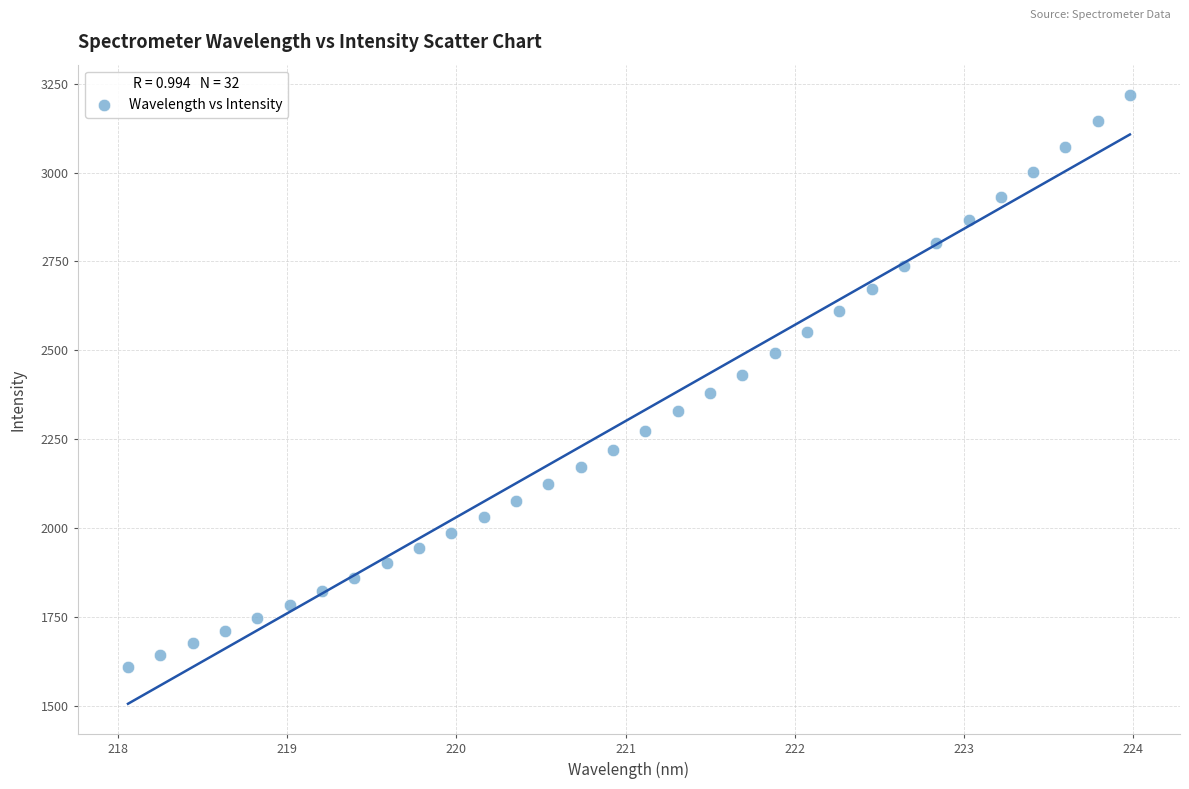

How many data points are displayed?

32